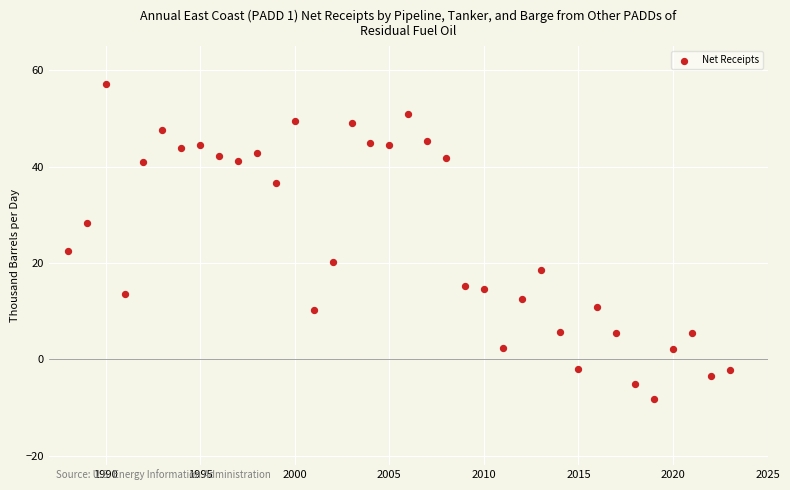

What Y value in the scatter plot is closest to 24?

22.5